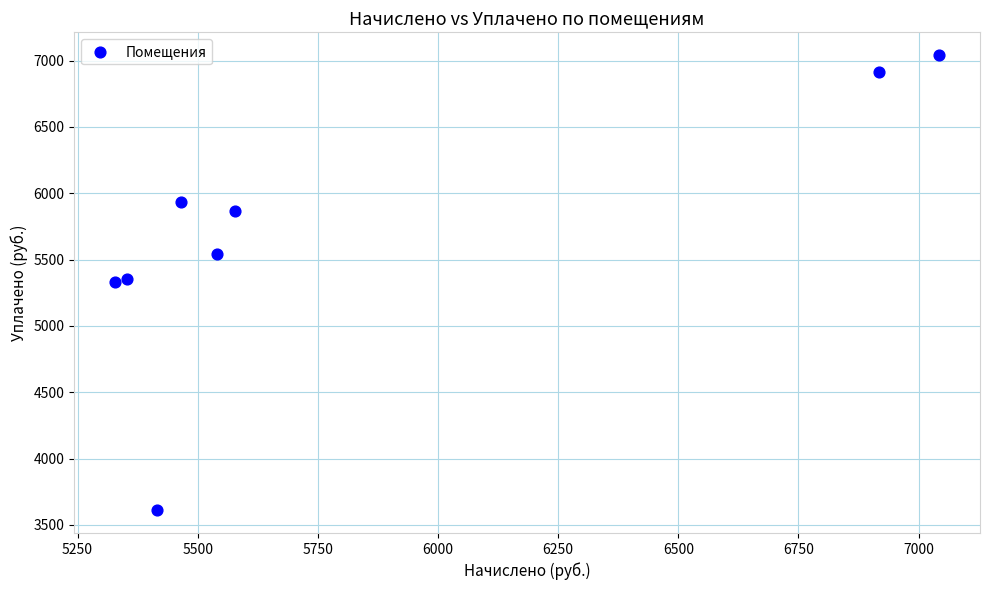

What is the average X value?

5829.6